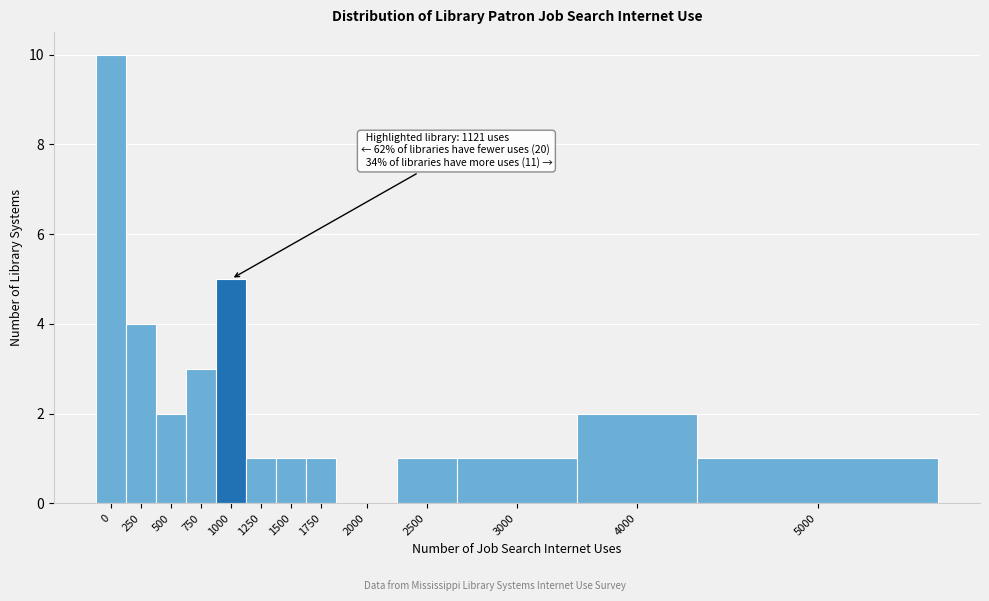

Reading left to right, list all the values displayed in this chart.

0=10	250=4	500=2	750=3	1000=5	1250=1	1500=1	1750=1	2000=0	2500=1	3000=1	4000=2	5000=1